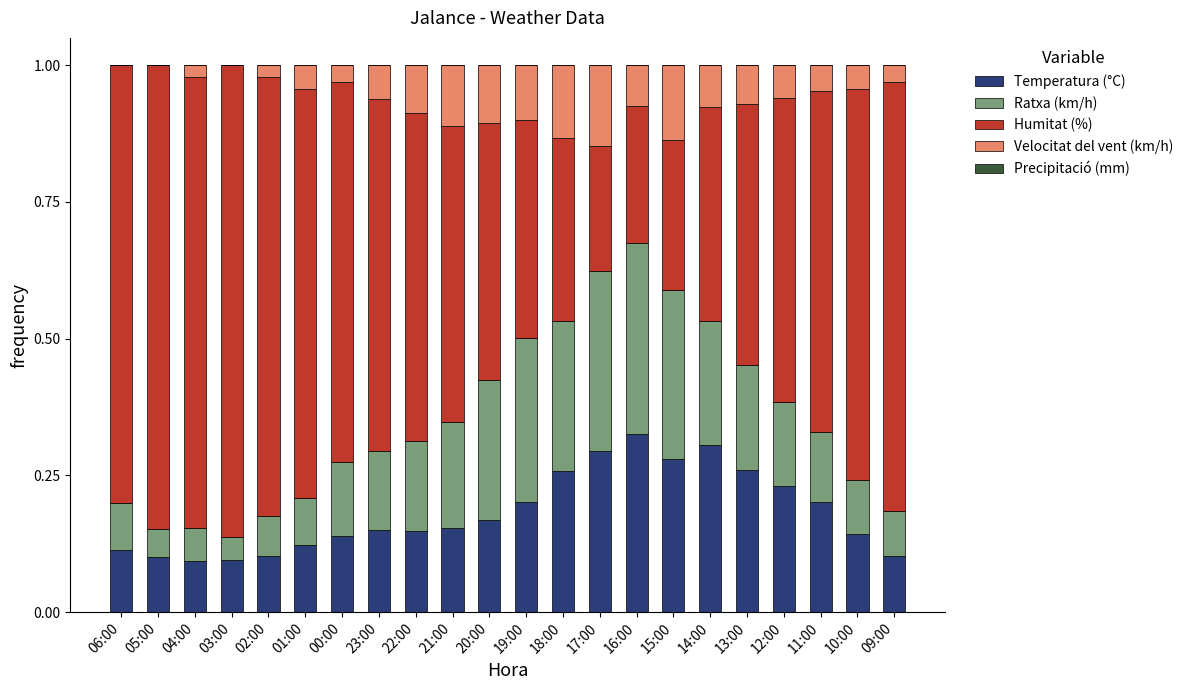

What is the total value across all series at 14:00?

1.0